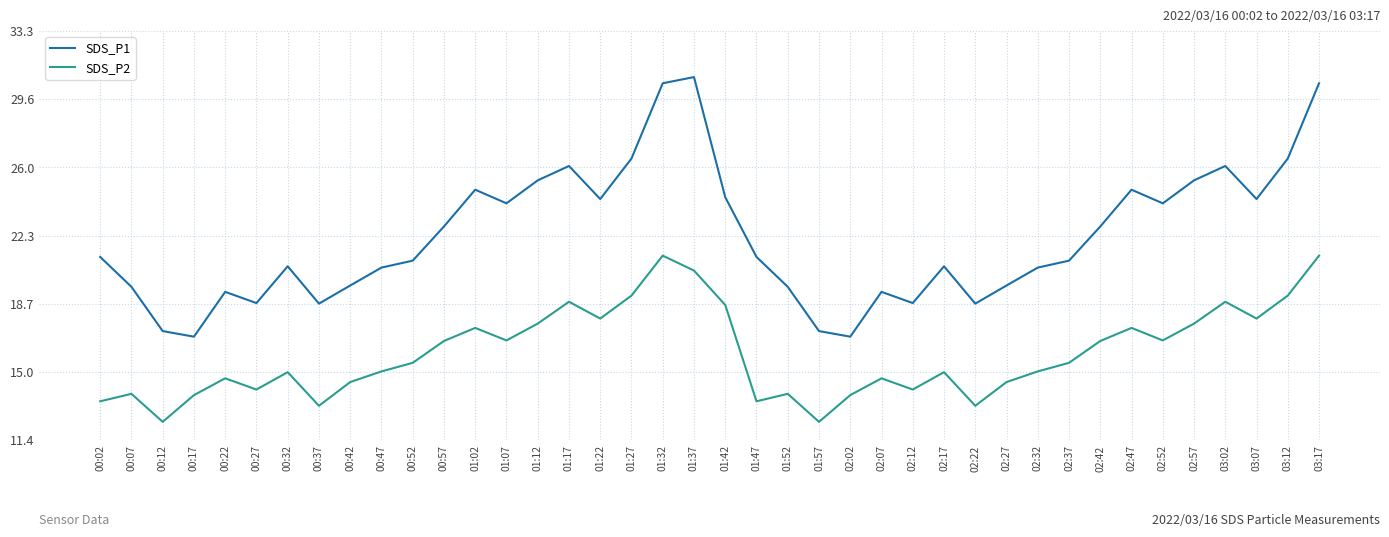

What is the sum of the SDS_P1 values at 00:52 and 01:57?

38.2